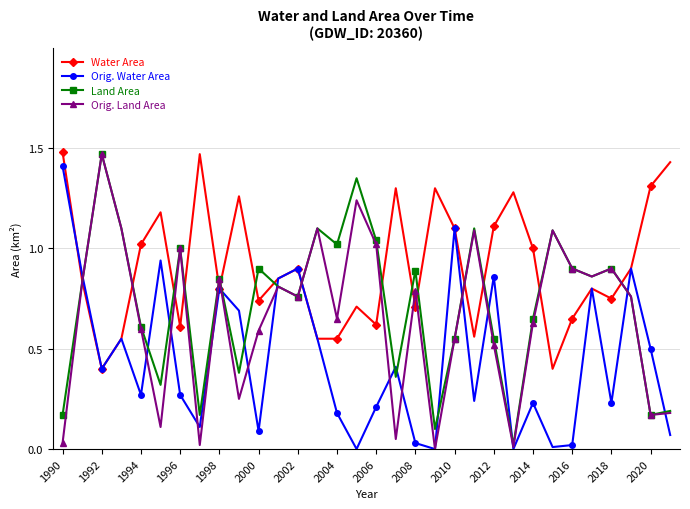

True or false: Land Area has more than 0 interior local peaks.

True